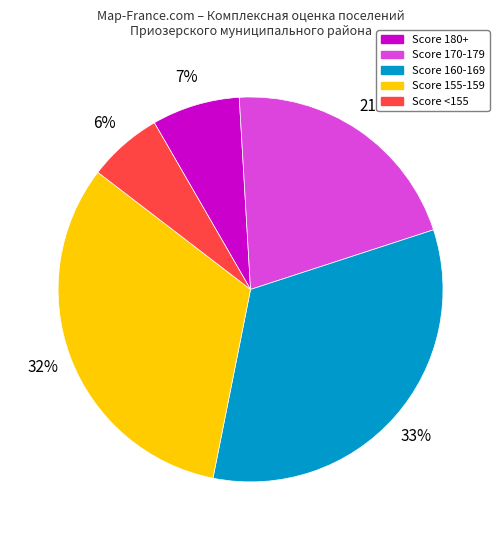

Approximately how many times larger is the value at Score 180+ compared to Score <155?

1.2